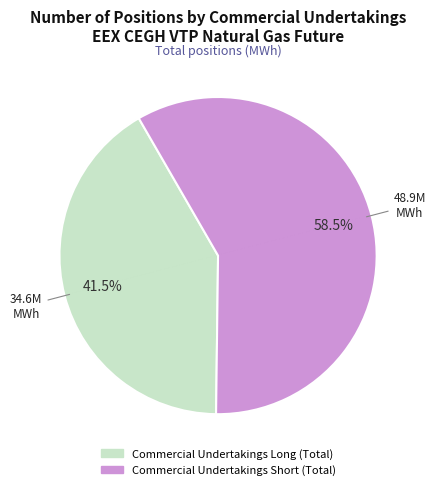

Which slice is the largest?

Commercial Undertakings Short (Total)